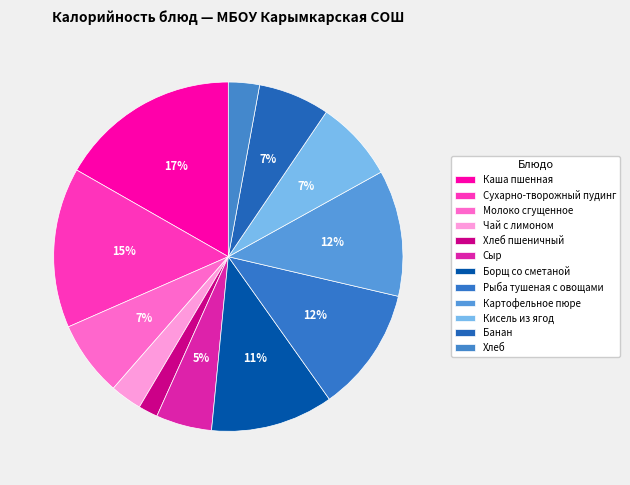

How many slices are in this pie chart?

12